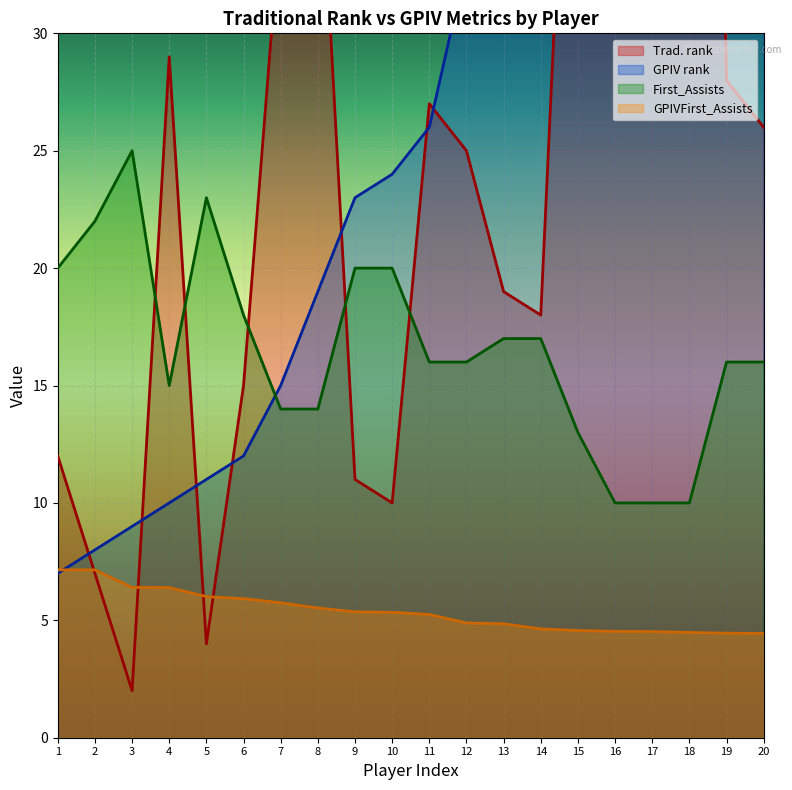

Where is Trad. rank nearest to the value 54?

15